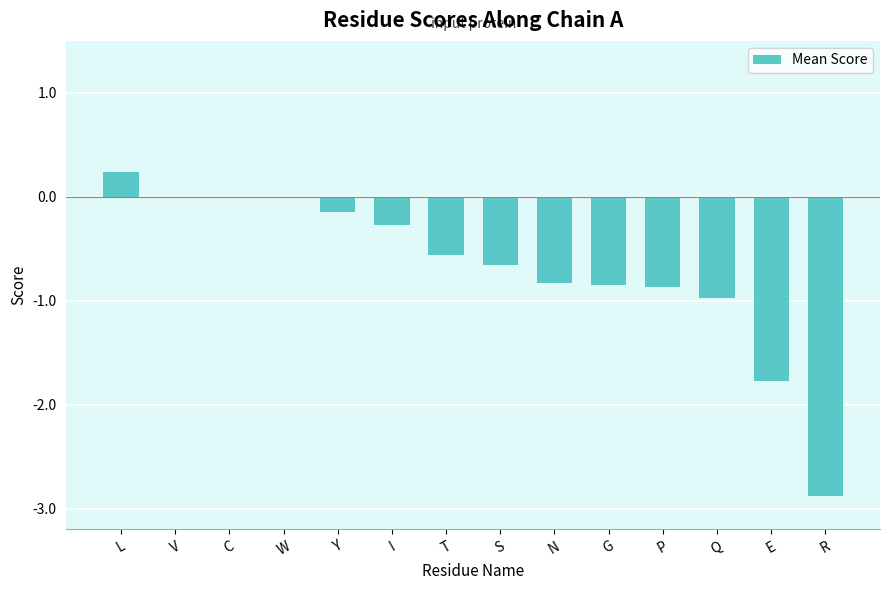

Is it true that the value at G is -0.8?

True